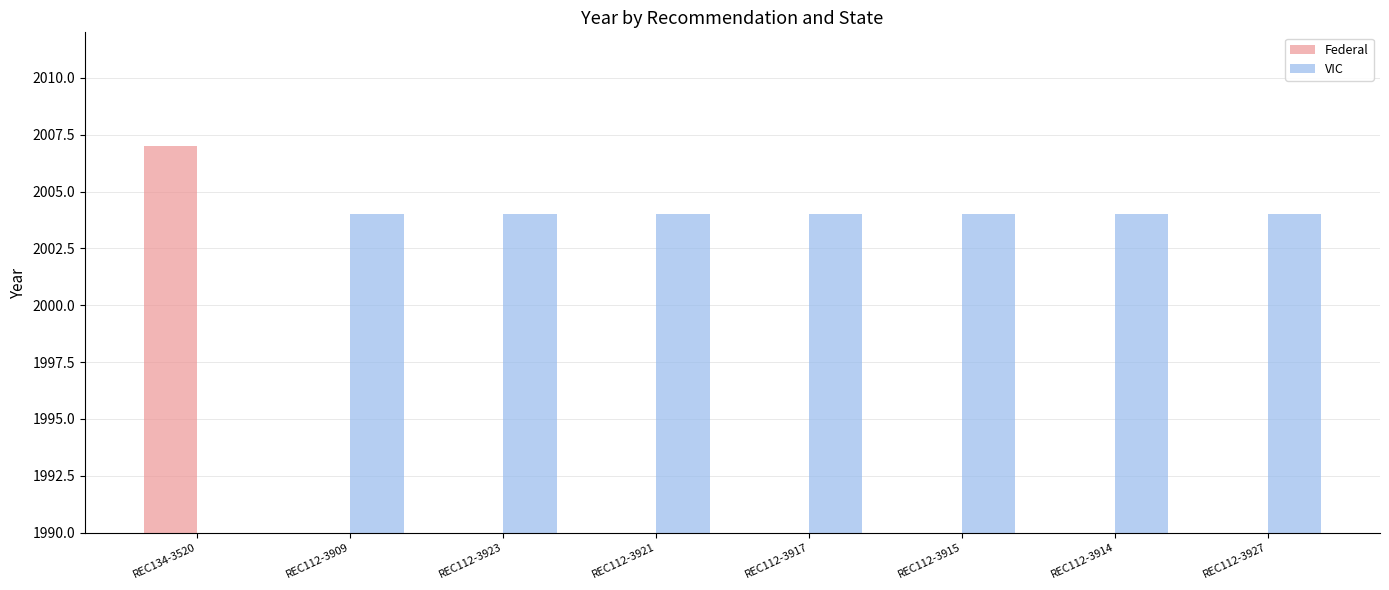

Which series has the largest total across all categories?

VIC